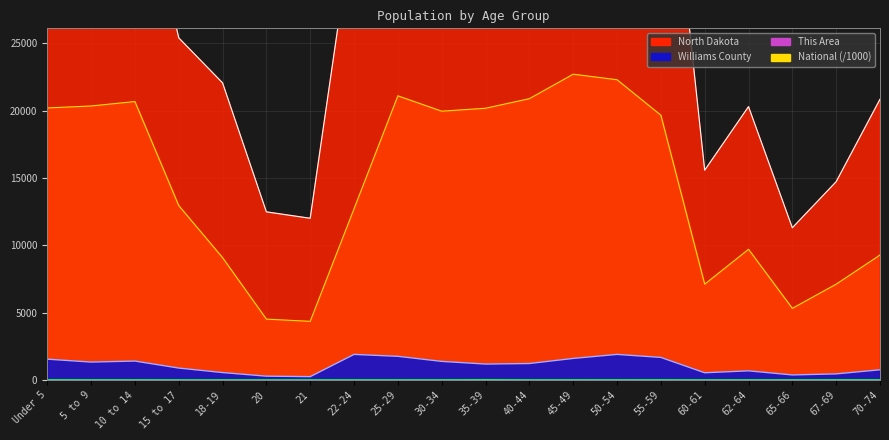

How many interior local peaks does the Williams County series have?

4